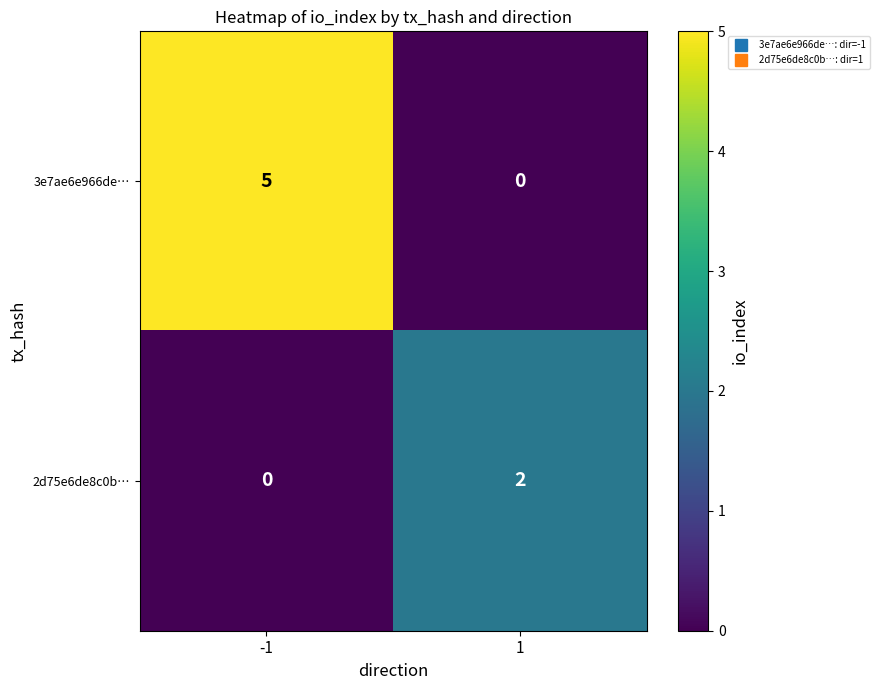

What is the total value across all series at -1?

5